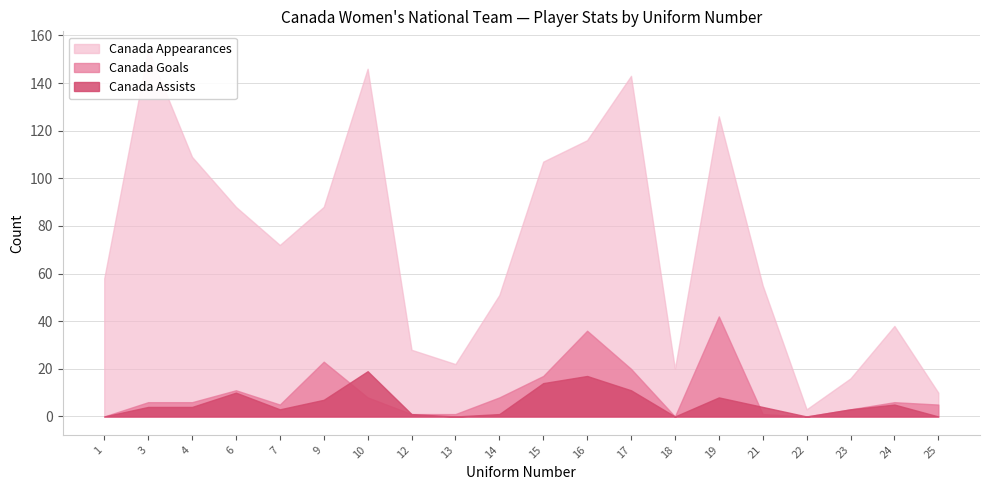

Reading left to right, list all the values displayed in this chart.

Canada Appearances: 58	154	109	88	72	88	146	28	22	51	107	116	143	20	126	55	3	16	38	10
Canada Goals: 0	6	6	11	5	23	8	1	1	8	17	36	20	0	42	1	0	3	6	5
Canada Assists: 0	4	4	10	3	7	19	1	0	1	14	17	11	0	8	4	0	3	5	0